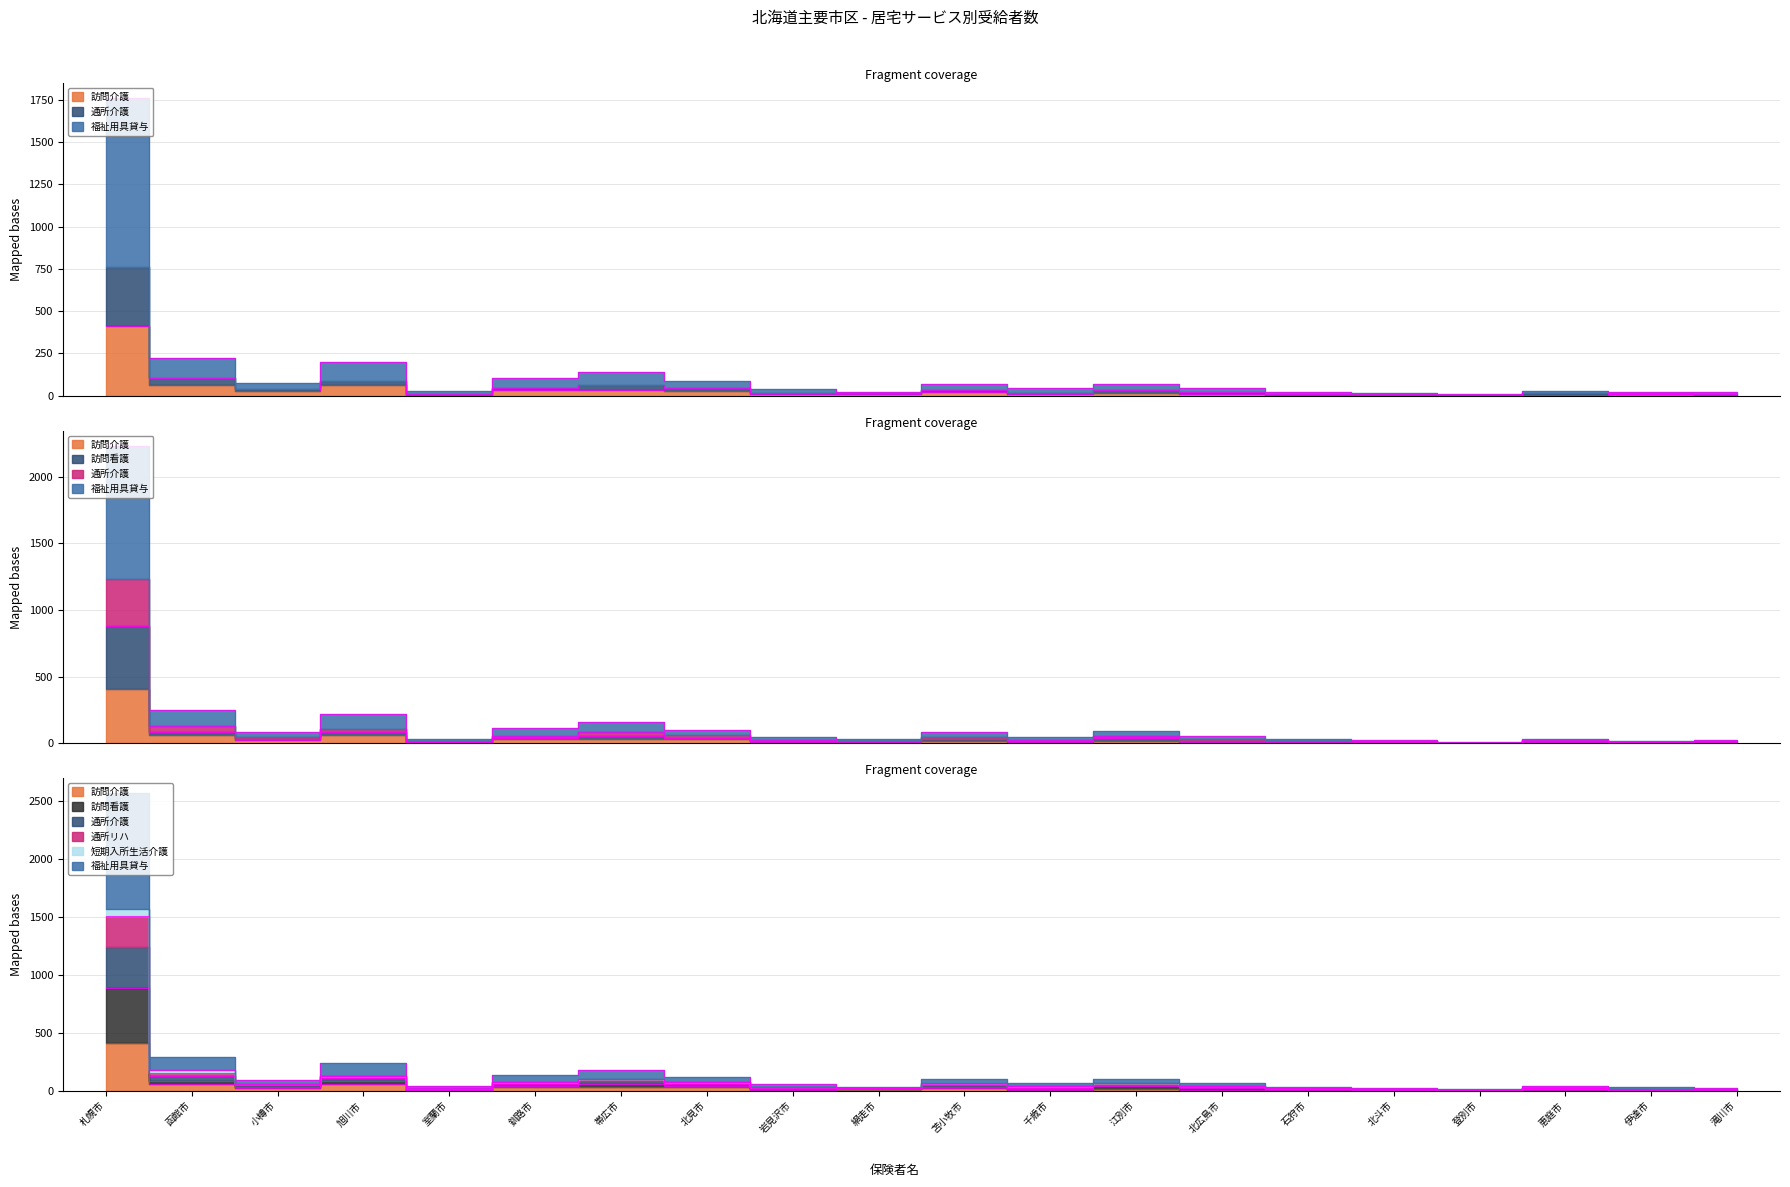

Which series ends up on top after the final intersection of 訪問看護 and 福祉用具貸与?

福祉用具貸与